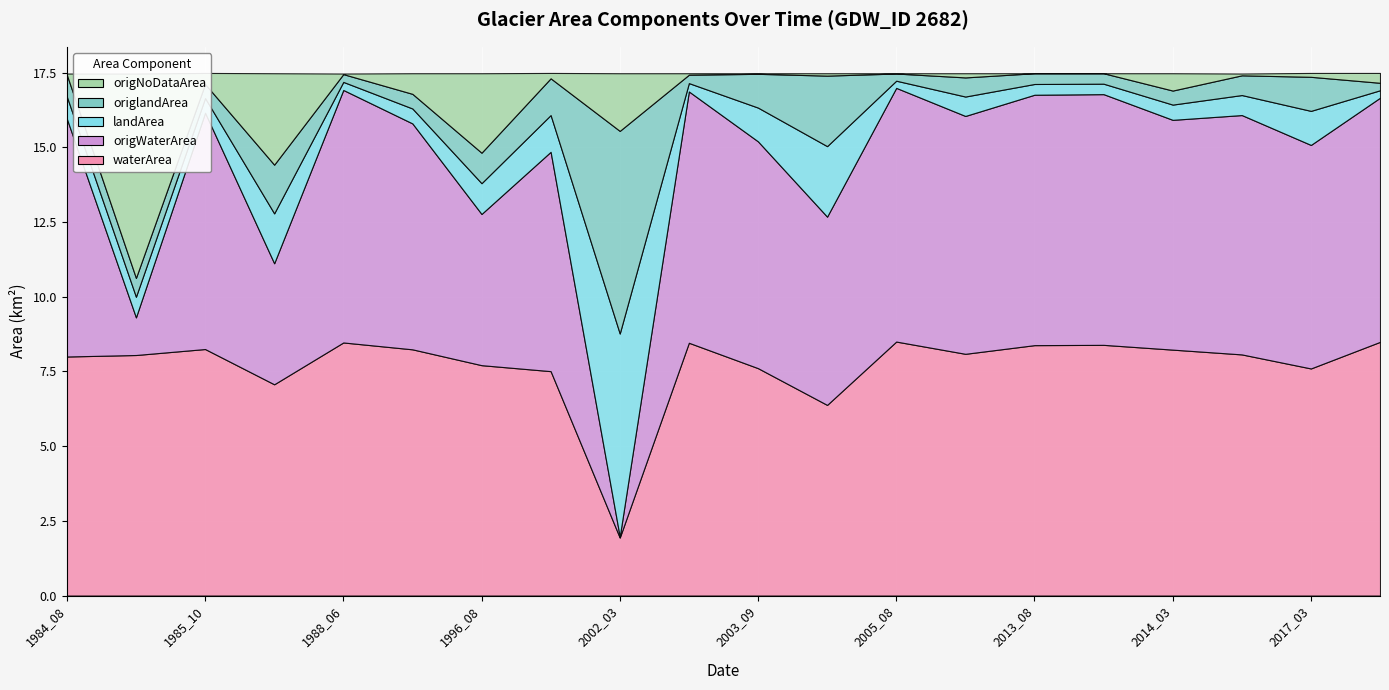

True or false: origlandArea has a value of 0.2 at 1988_06.

False